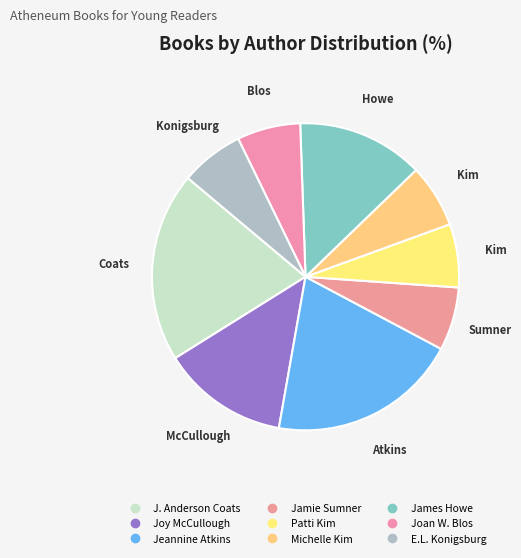

How many segments does this pie chart have?

9